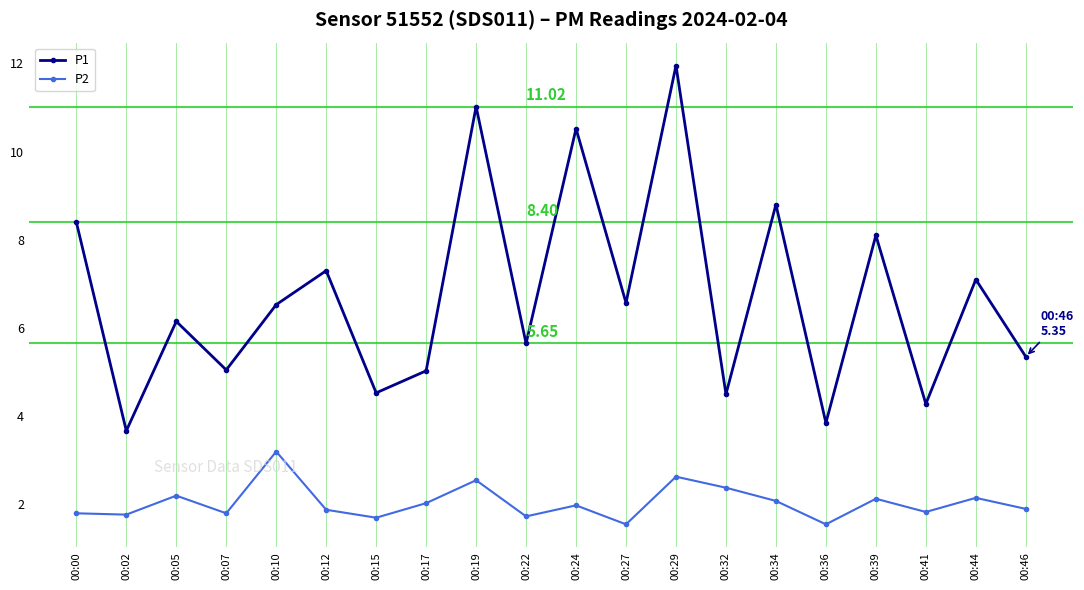

How many lines are shown in the chart?

2